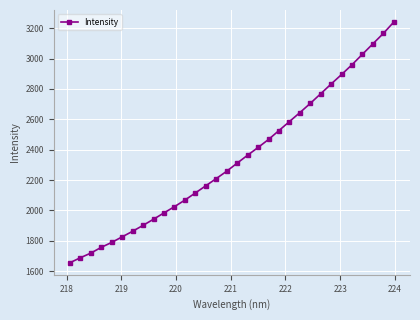

True or false: the data has more than 2 interior local peaks.

False